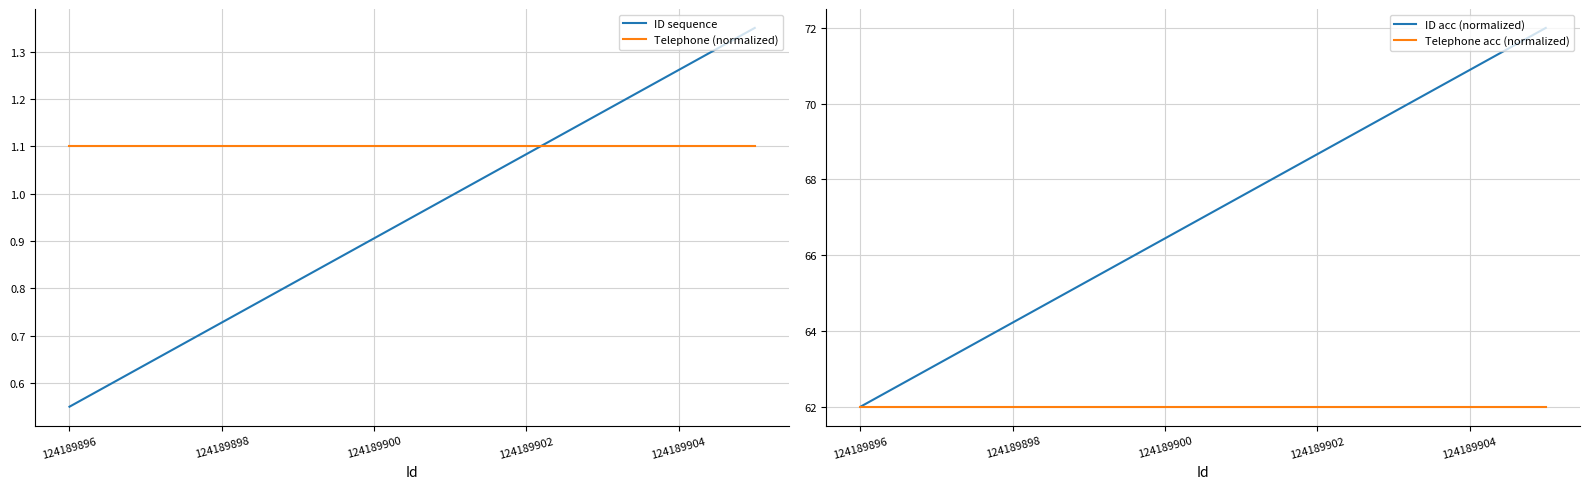

Which label corresponds to the smallest value in the chart?

124189896